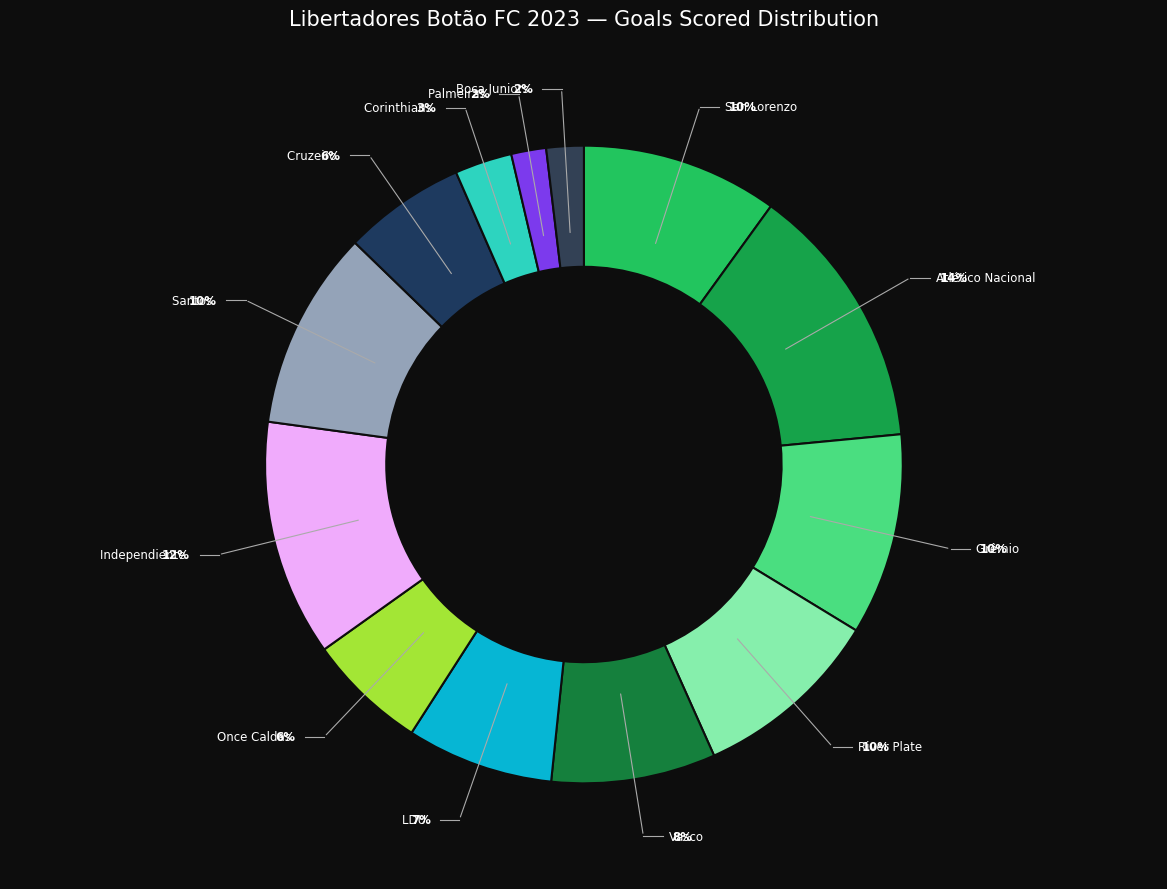

True or false: Independiente accounts for 23% of the total.

False